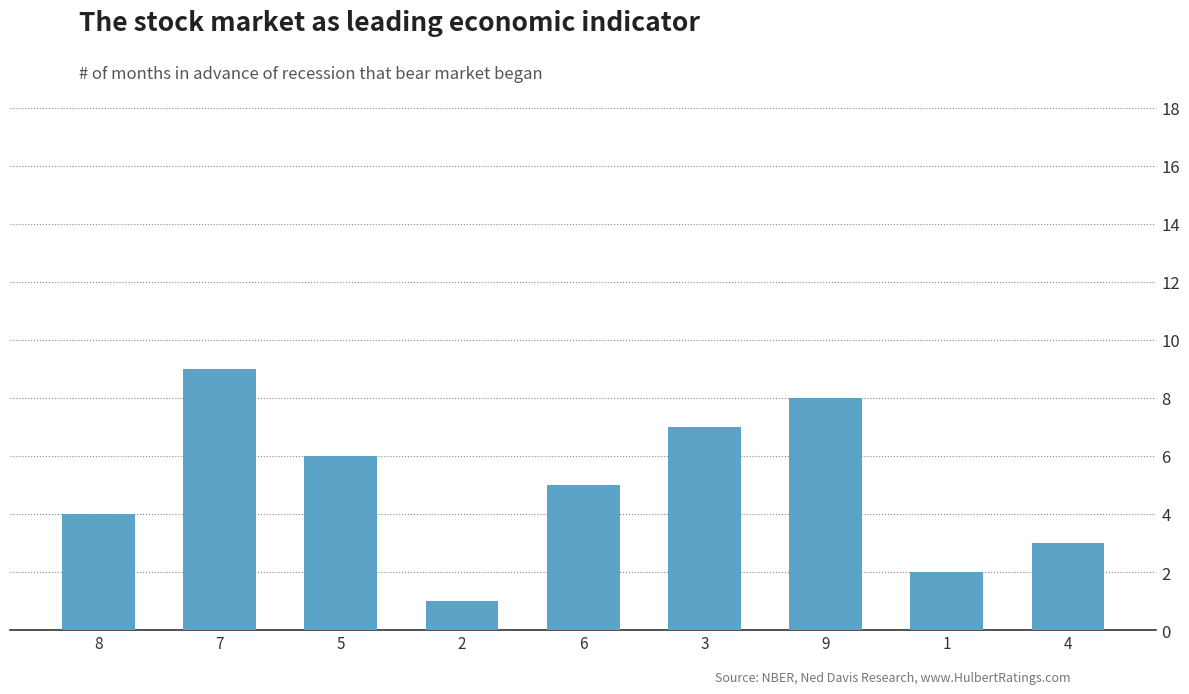

At which label is the value closest to 5?

6